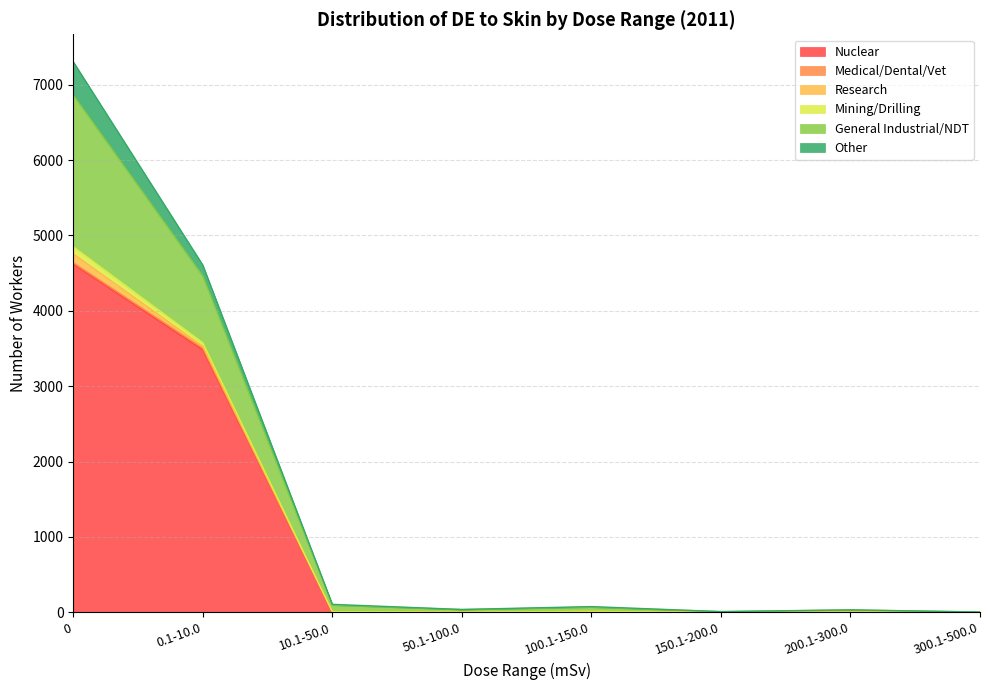

True or false: 0 mSv has more than 0 interior local peaks.

True